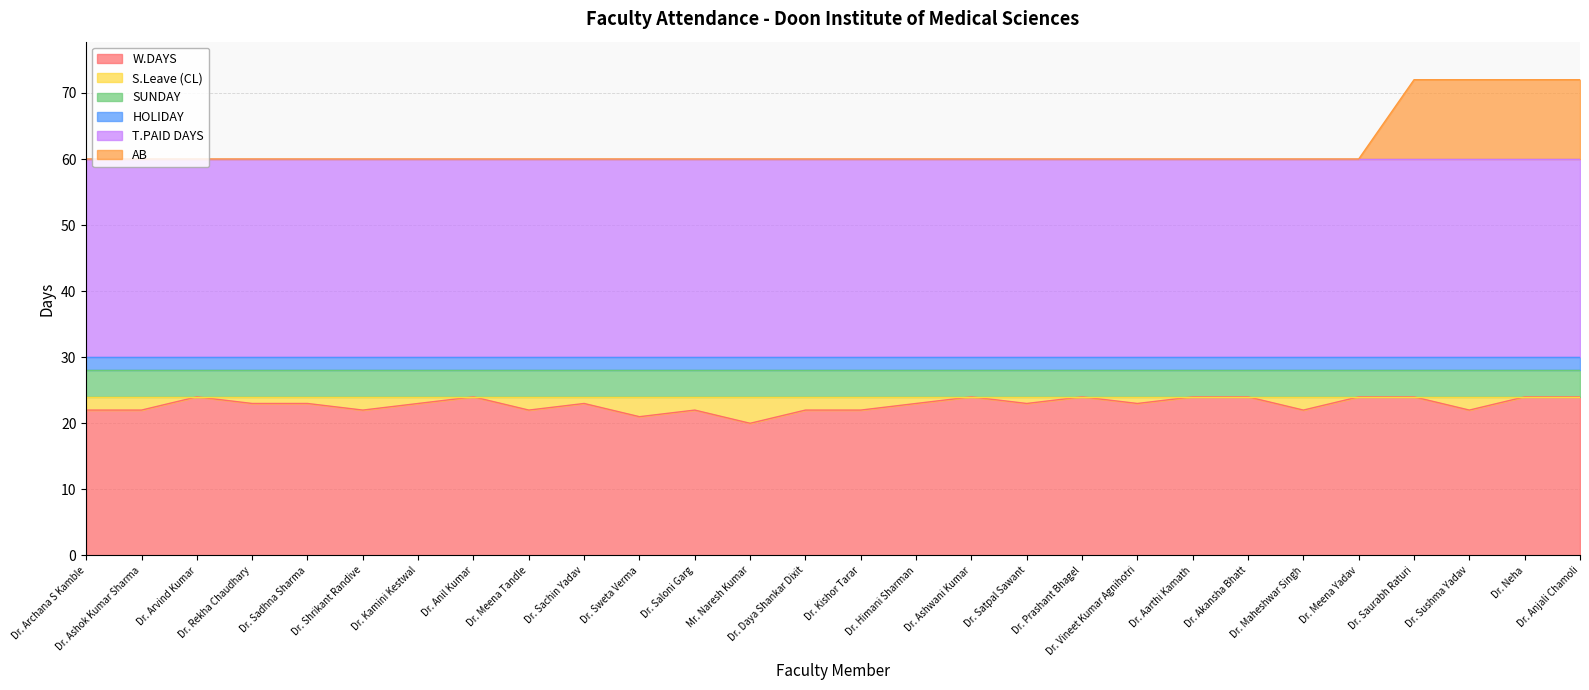

At which category is the sum across all series the highest?

Dr. Saurabh Raturi